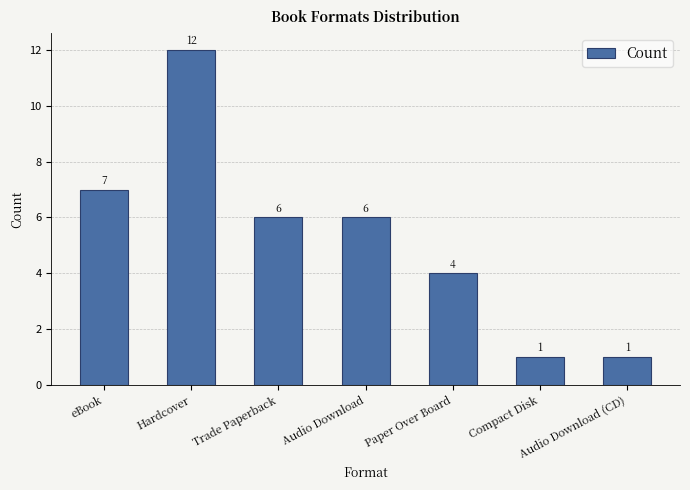

Does the chart contain stacked bars?

No